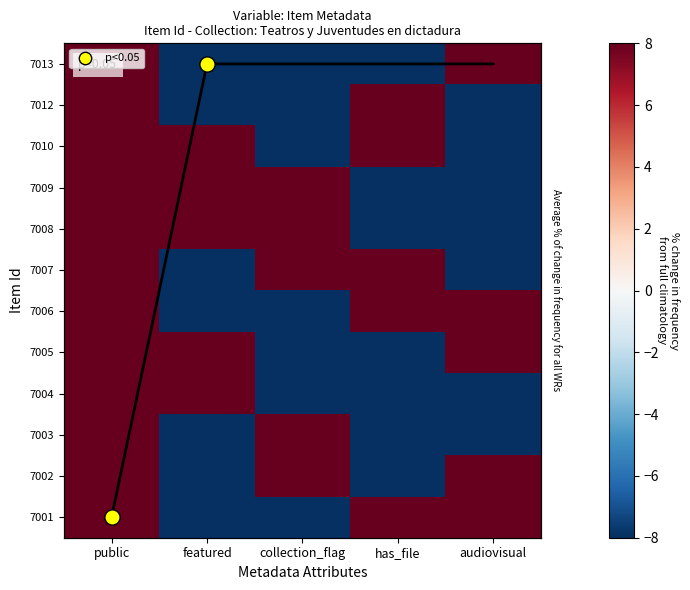

What is the maximum value shown in the chart?

8